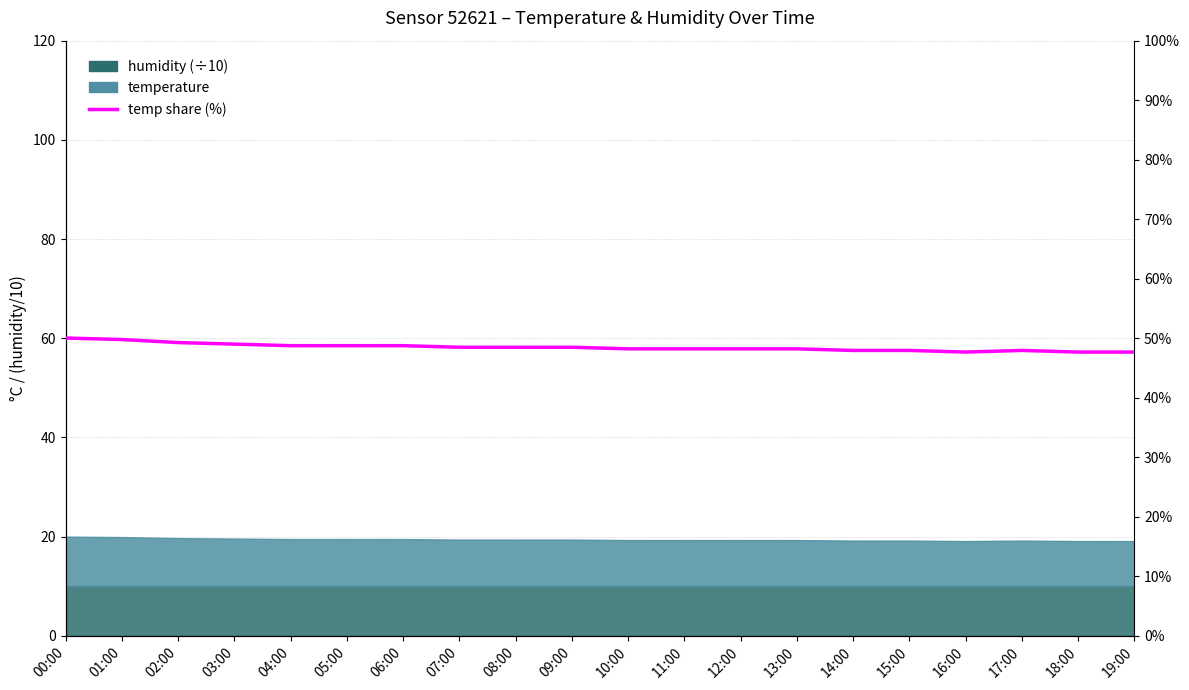

How many points are lower than both their immediate neighbors (excluding endpoints)?

1